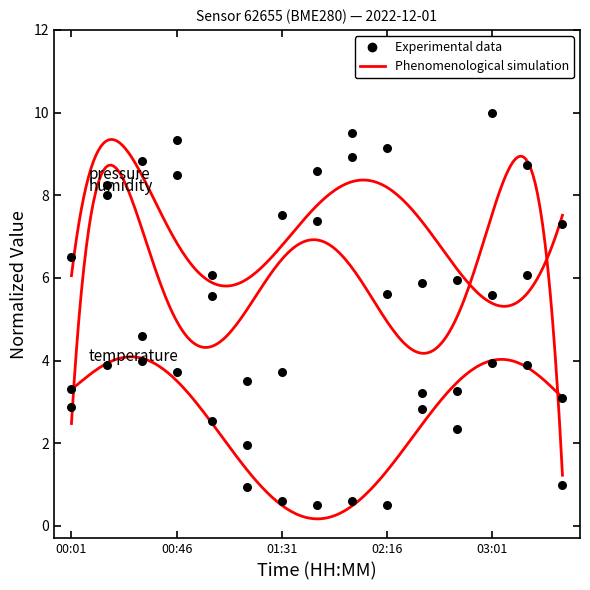

How many points are shown in the scatter plot?

45